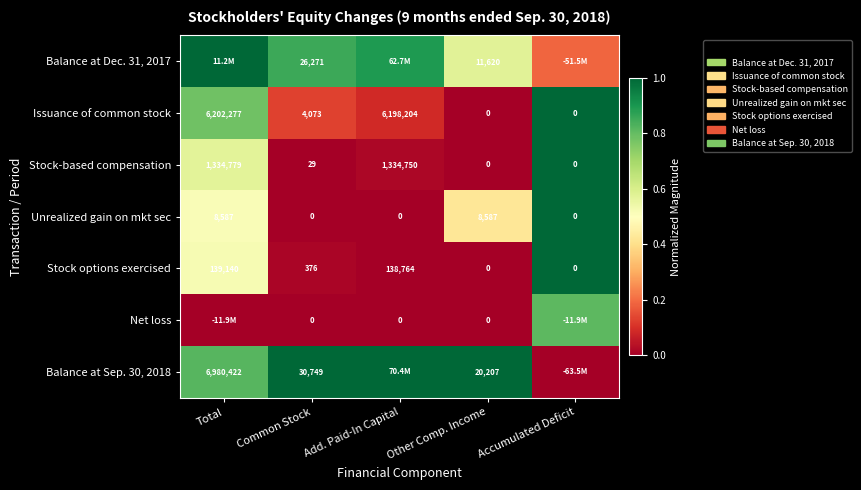

How many positive values does the Issuance of common stock series have?

3